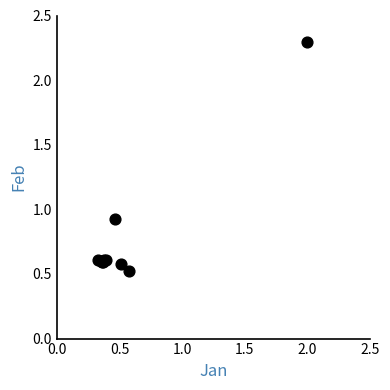

What Y value in the scatter plot is closest to 1?

0.9